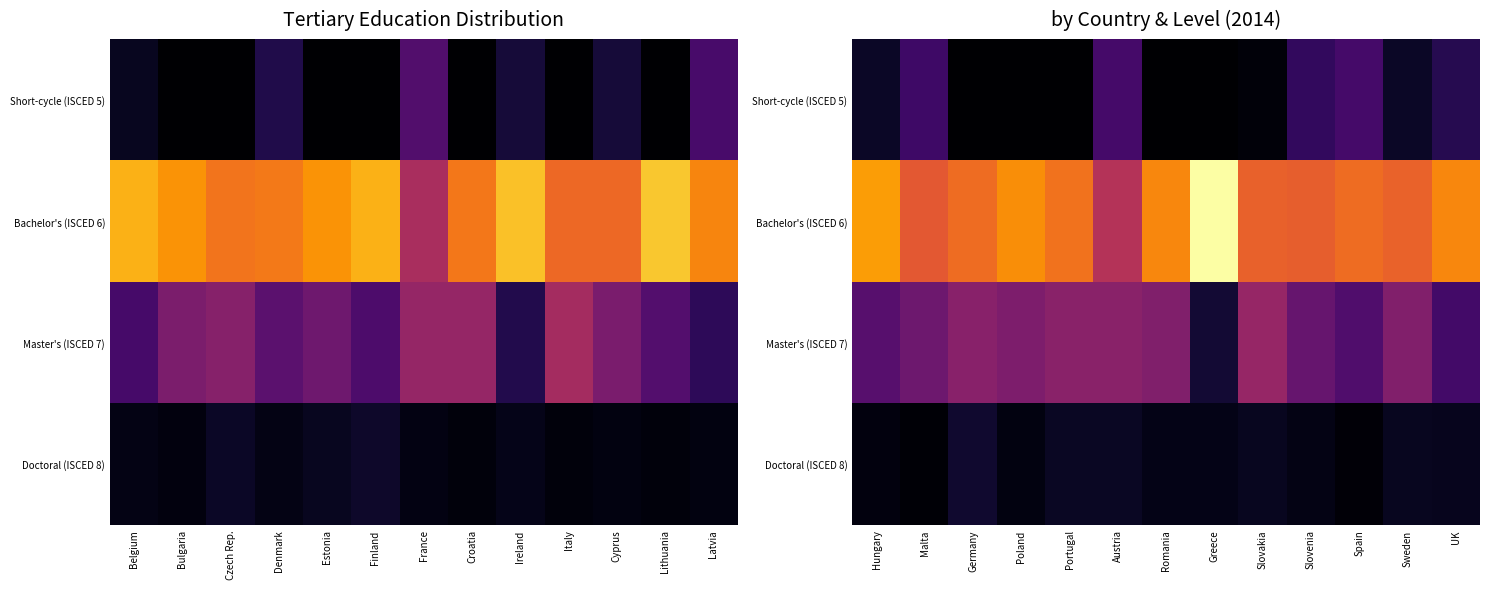

List the series in order of their peak value, lowest first.

Doctoral (ISCED 8), Short-cycle (ISCED 5), Master's (ISCED 7), Bachelor's (ISCED 6)